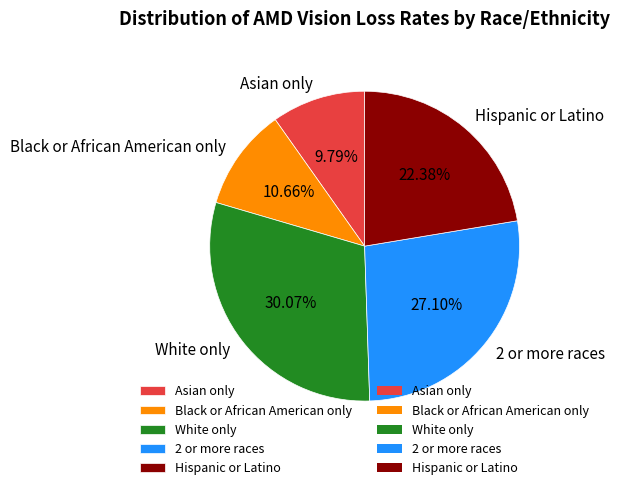

To the nearest percent, what is the difference between the largest and smallest slice percentages?

20%